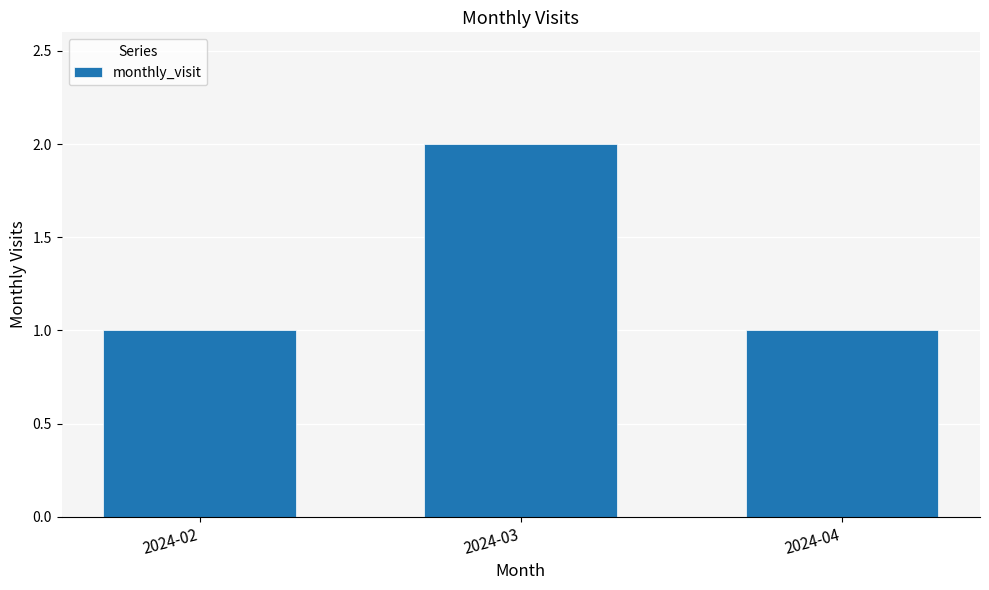

The value at 2024-03 is 3. True or false?

False